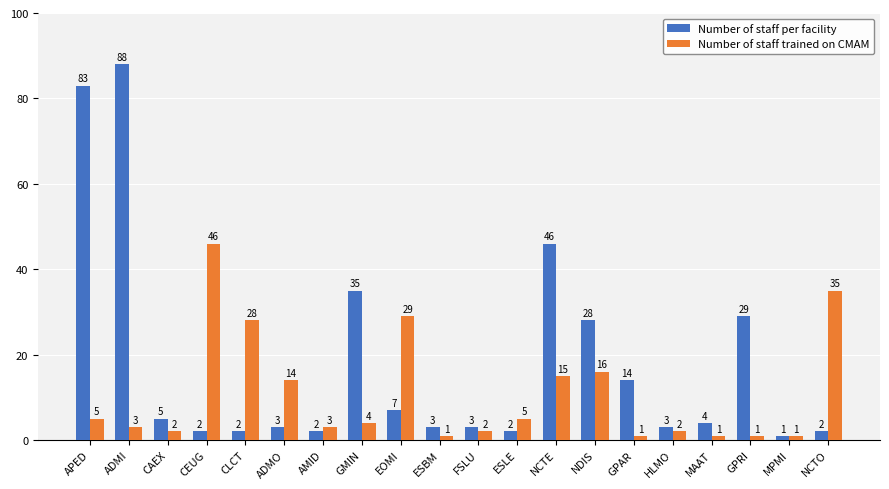

What is the label of the 19th bar from the left?

MPMI